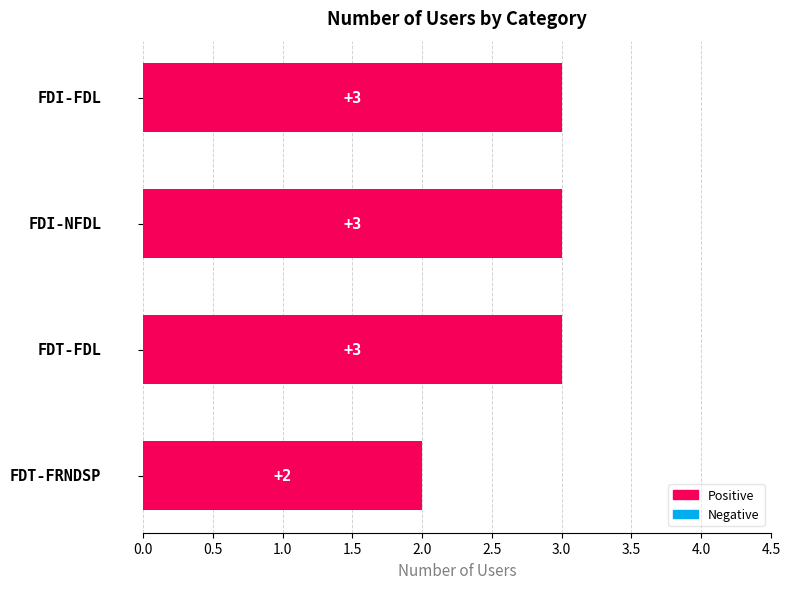

What is the value of the 1st bar from the top?

3